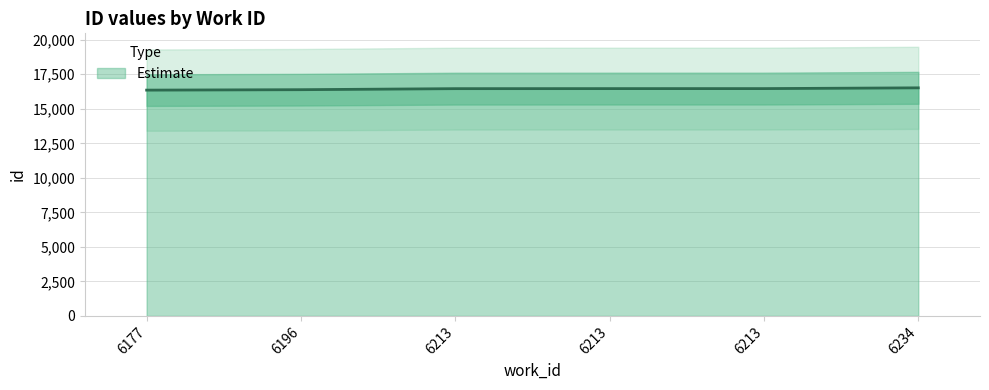

True or false: the data shows 3428 at 6234.

False